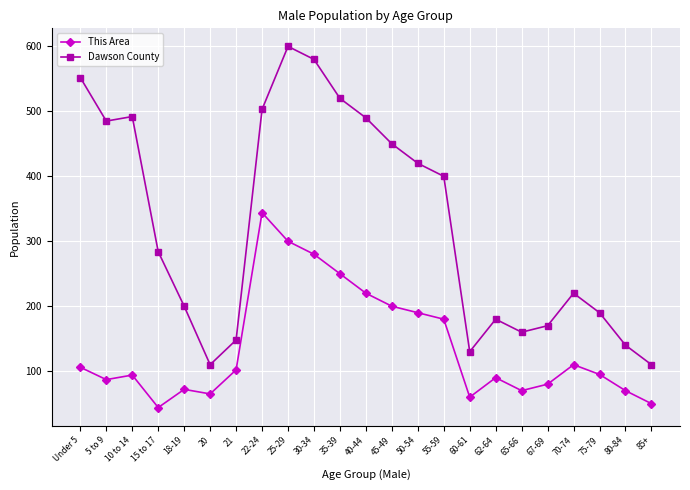

How many lines are shown in the chart?

2